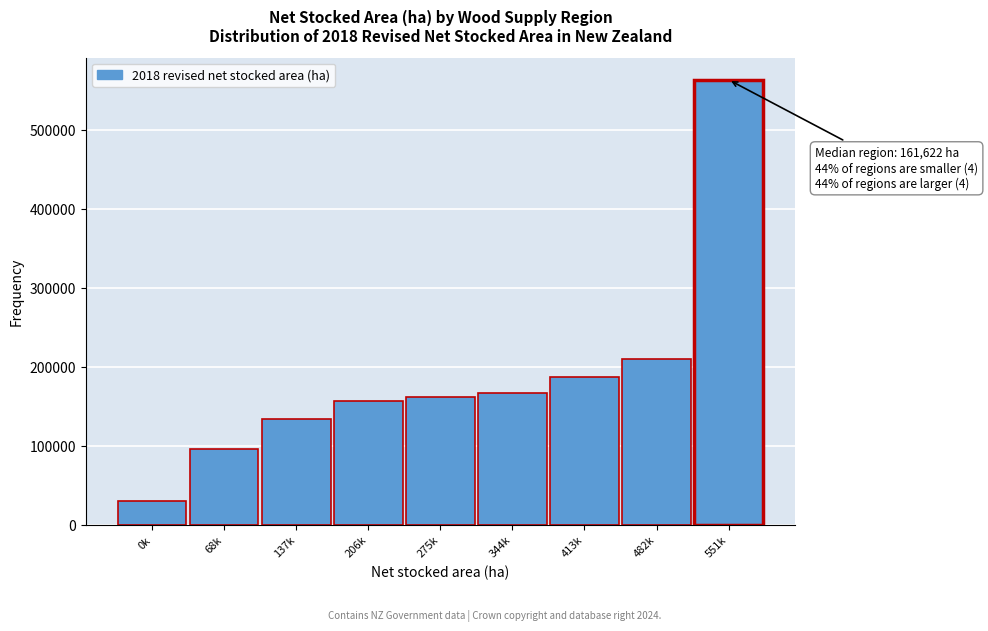

Reading right to left, what are all the values shown in this chart?

563259.3	209301.5	187488.9	166980.8	161622.7	156556.4	133709.5	95734.6	29840.0